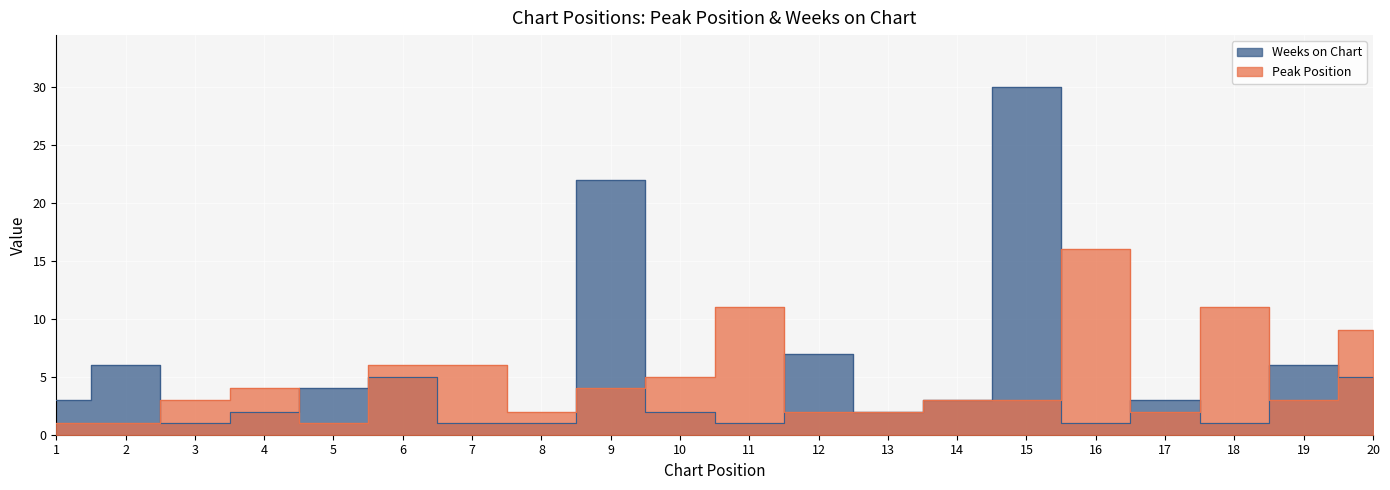

At which category is the sum across all series the highest?

15